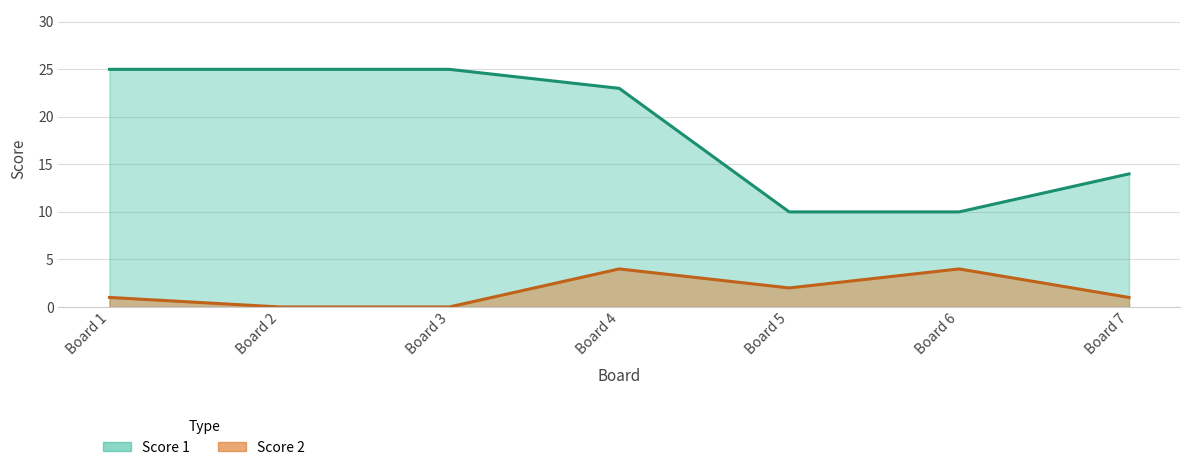

What is the total value across all series at Board 6?

14